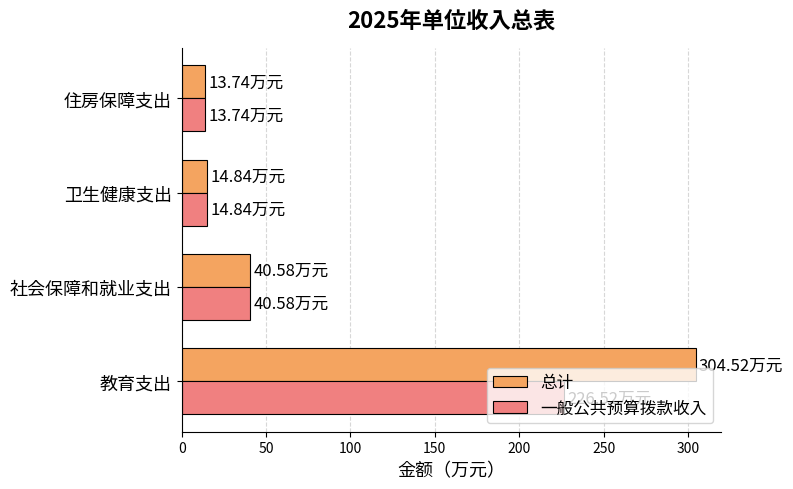

Between 教育支出 and 住房保障支出, which series saw the biggest shift?

总计